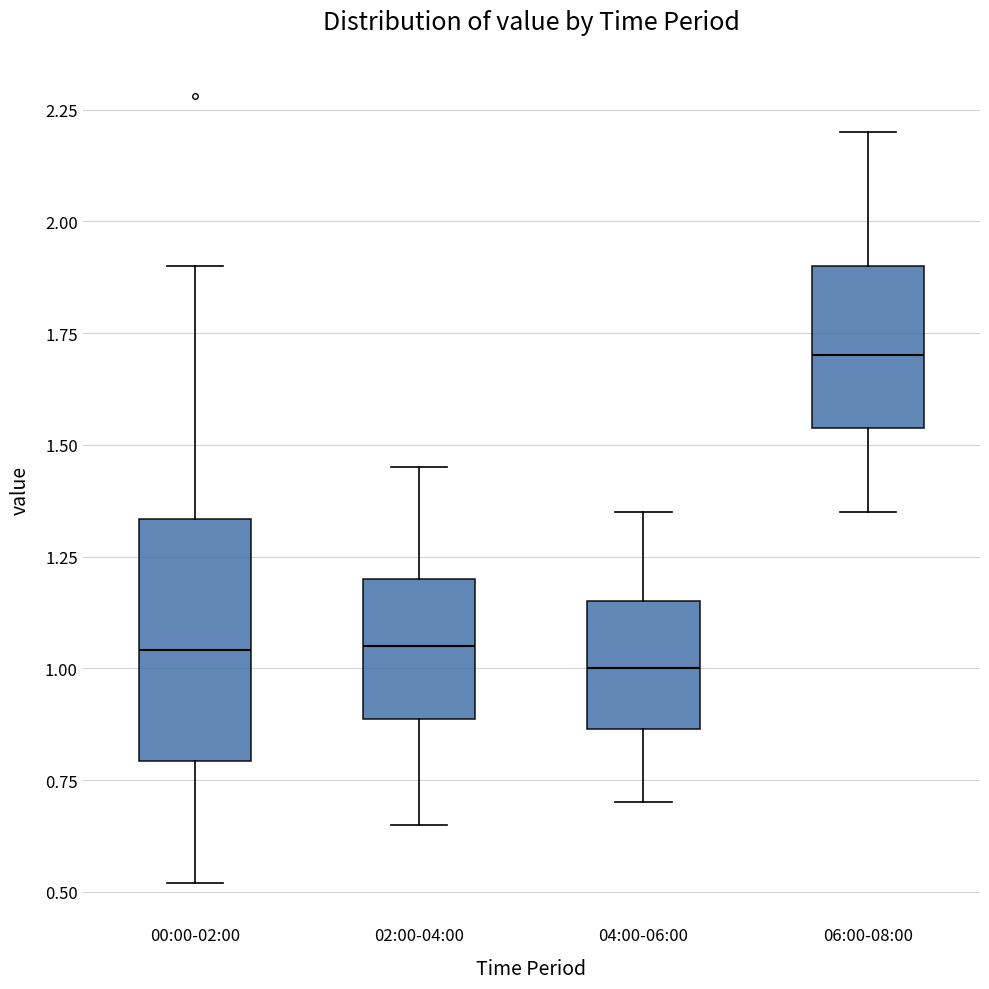

Where is the lower edge of the box for 06:00-08:00 on the y-axis? The values are not printed on the chart, so give them approximately, as read against the axis.

1.55